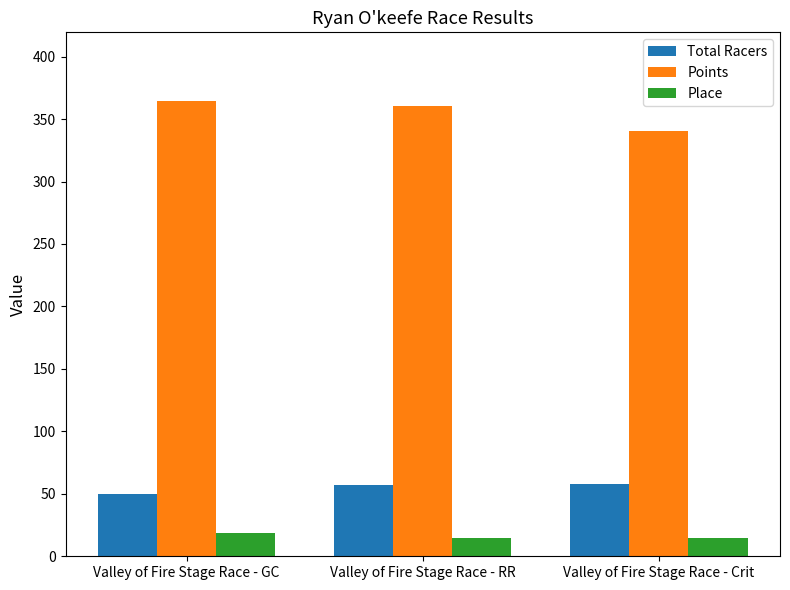

The value of Total Racers at Valley of Fire Stage Race - GC is 50.0. True or false?

True